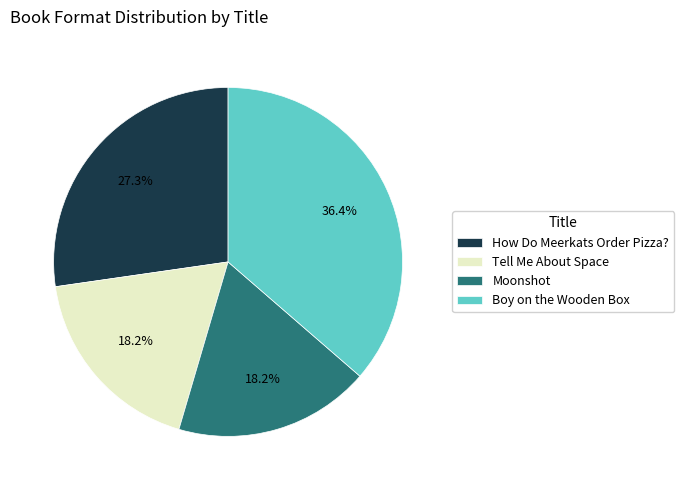

True or false: How Do Meerkats Order Pizza? accounts for 16% of the total.

False